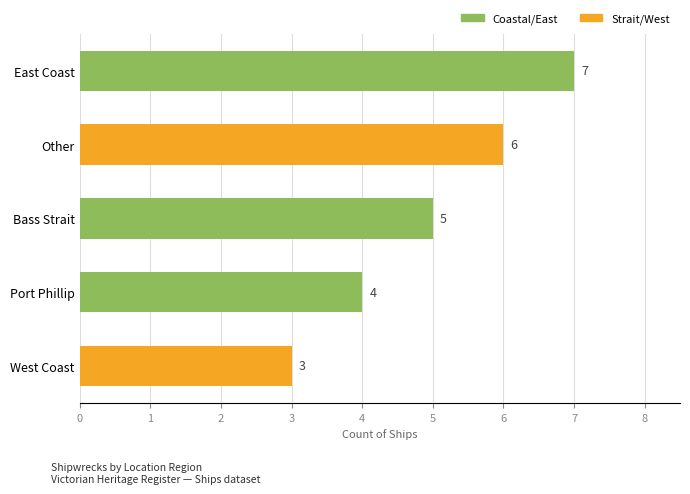

What is the ratio of the value at Bass Strait to the value at East Coast?

0.7